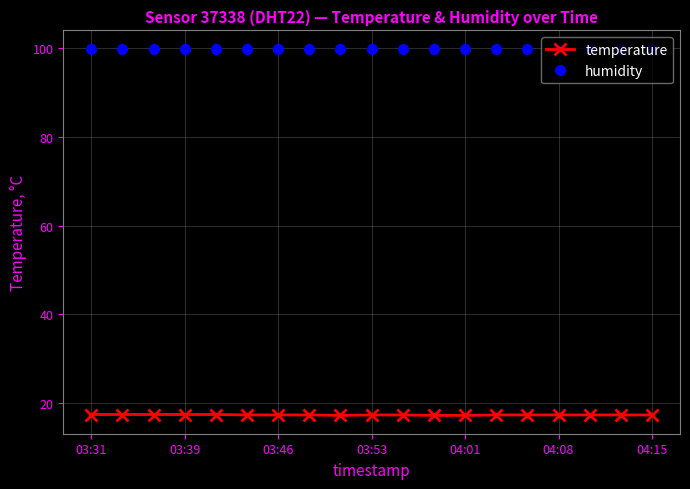

At how many categories does at least one series exceed 20?

19